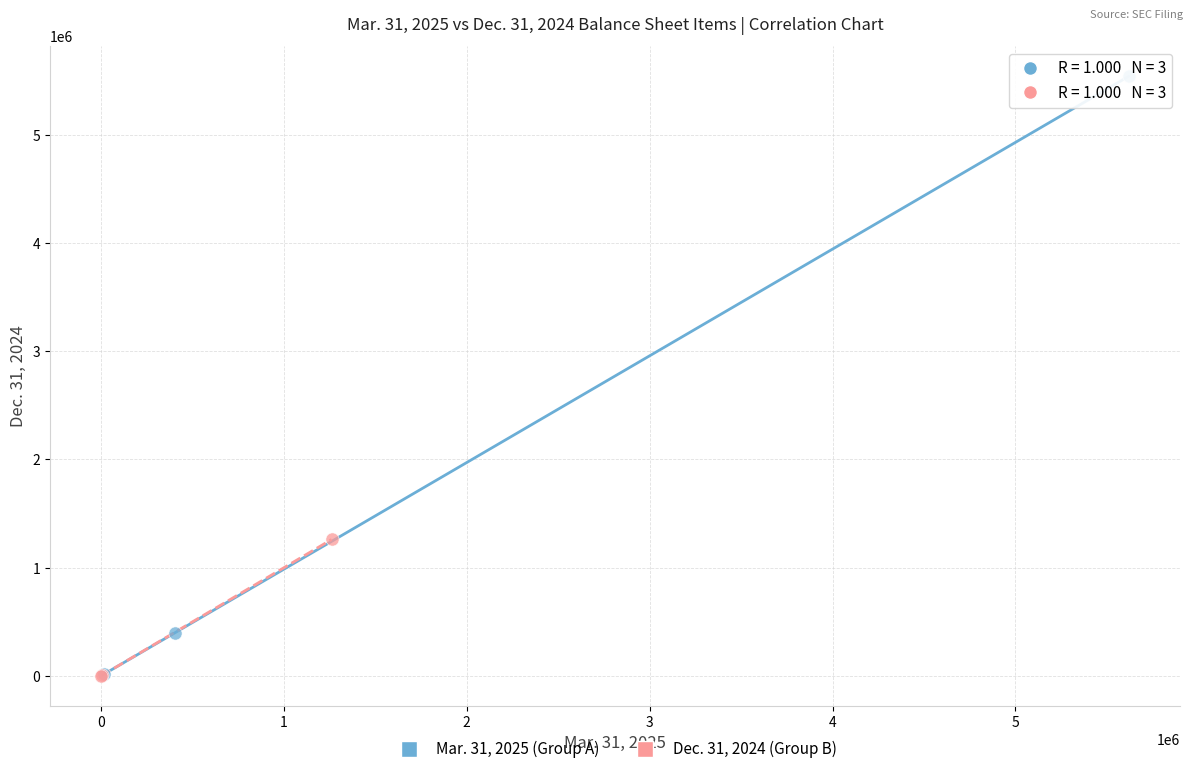

Which series reaches the maximum Y coordinate?

Mar. 31, 2025 (Group A)